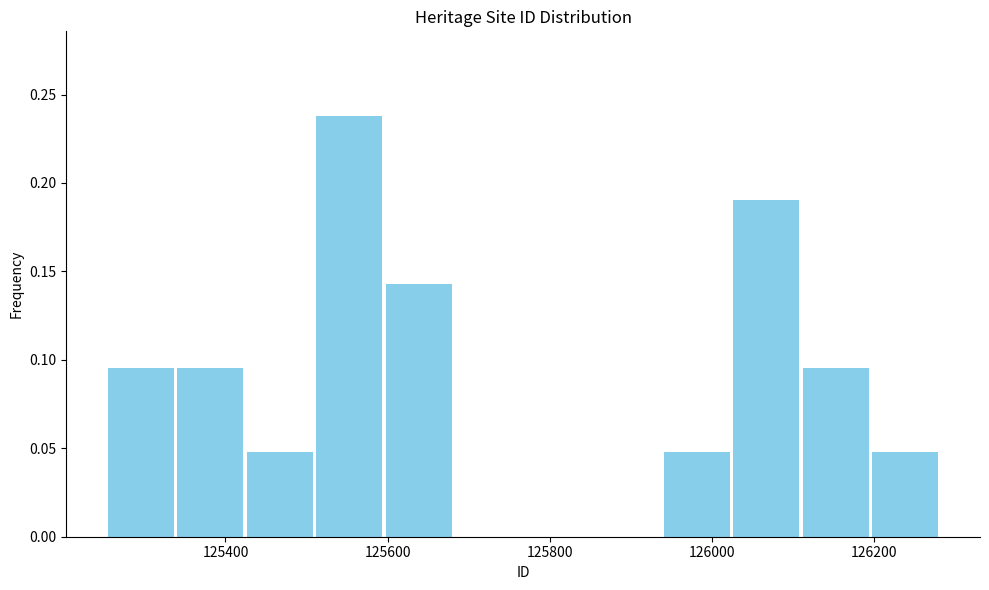

Over which range of the x-axis is the bar tallest?

125520 to 125600